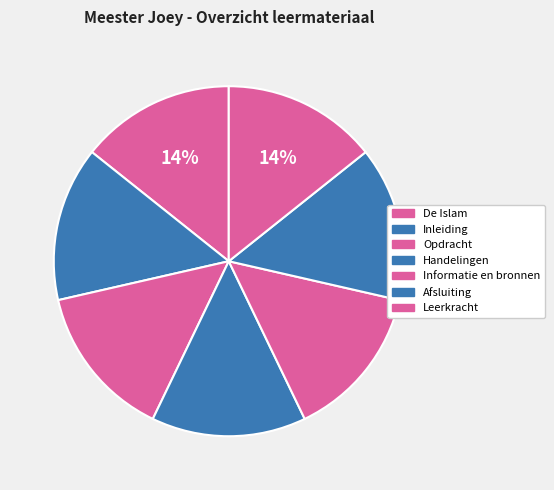

How many segments does this pie chart have?

7